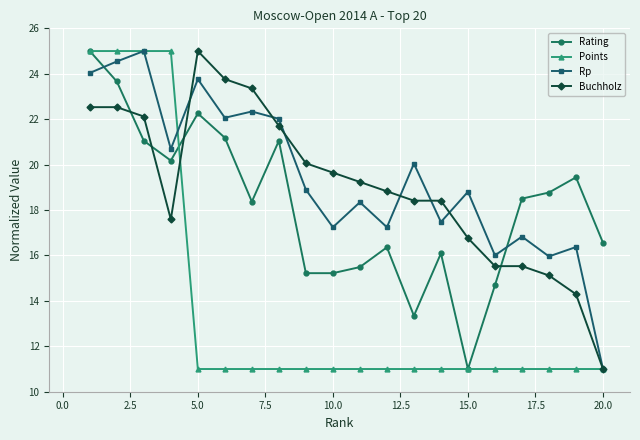

True or false: Rp has more than 0 interior local peaks.

True